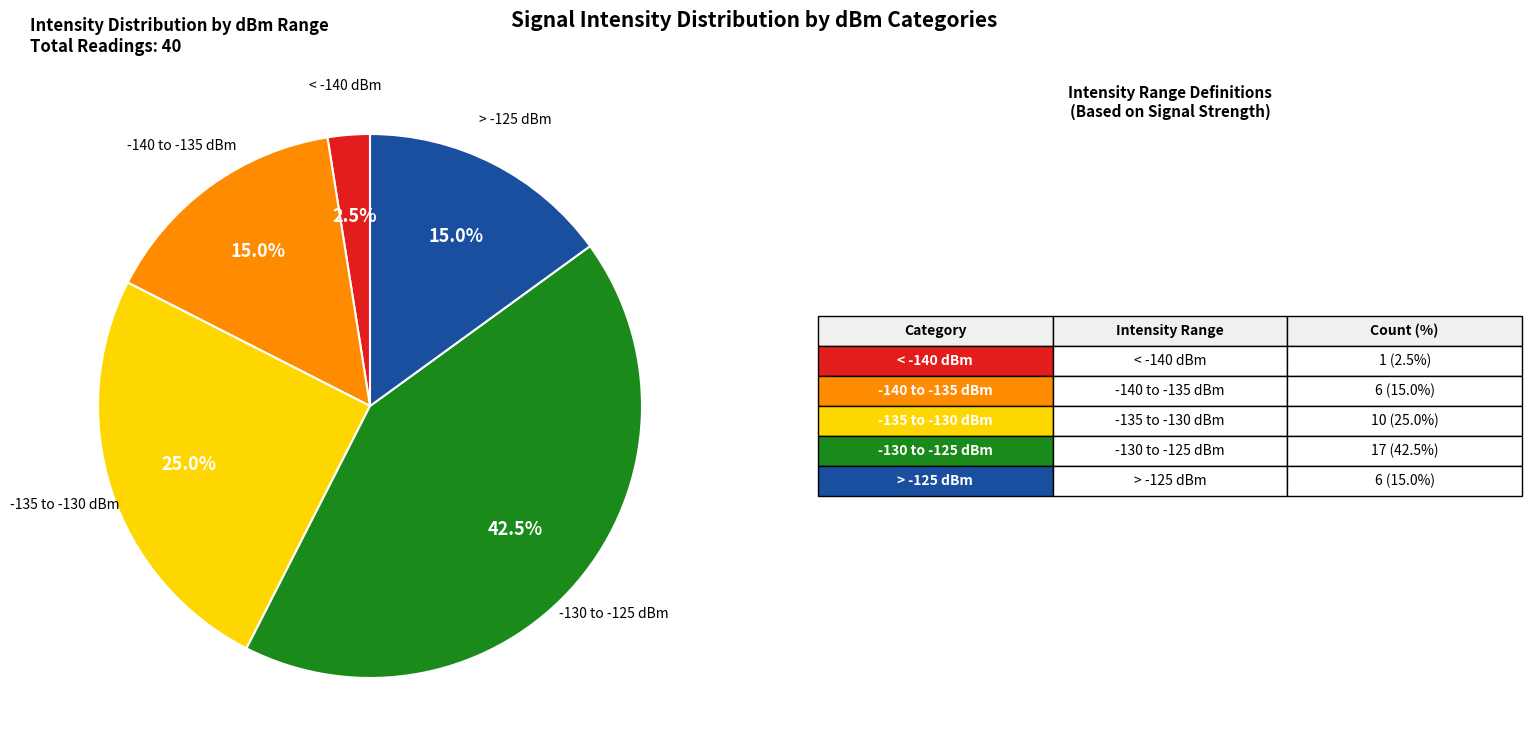

Is there a majority slice in this chart?

No